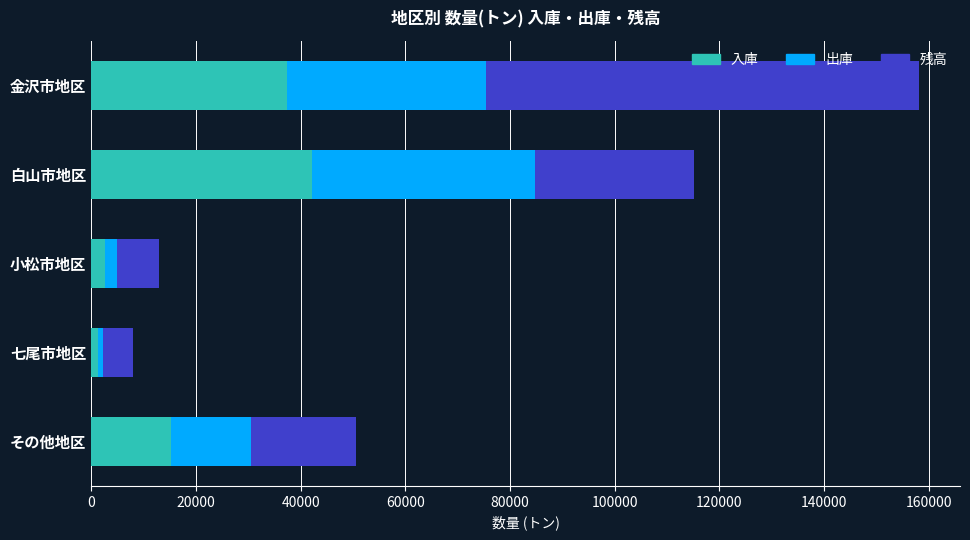

At which category is the sum across all series the highest?

金沢市地区